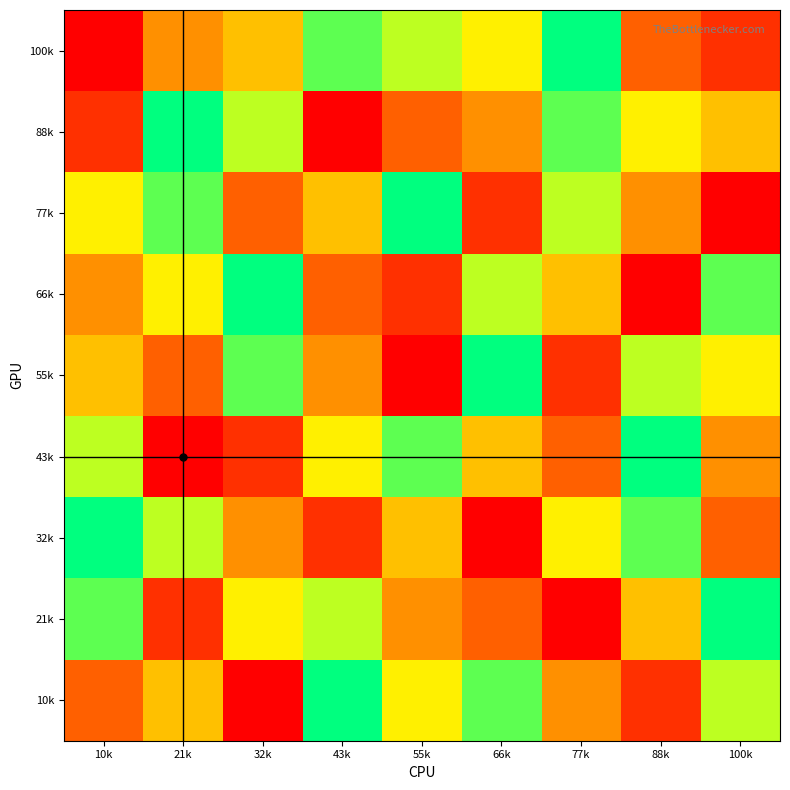

How many data points does each series have?

9